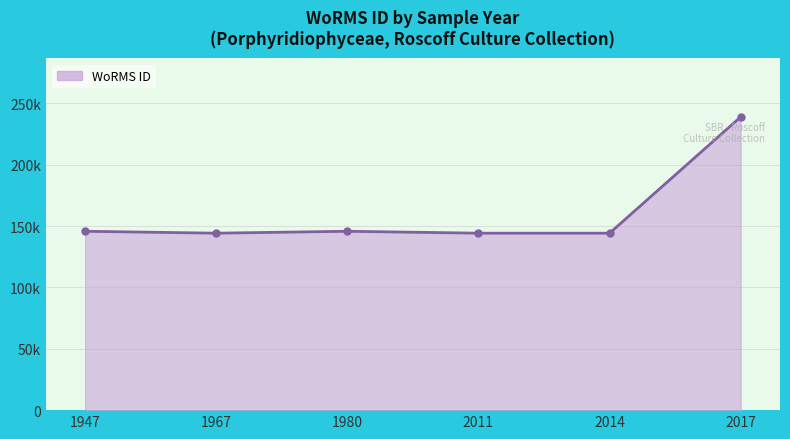

Is this an area chart (filled region under the line)?

Yes